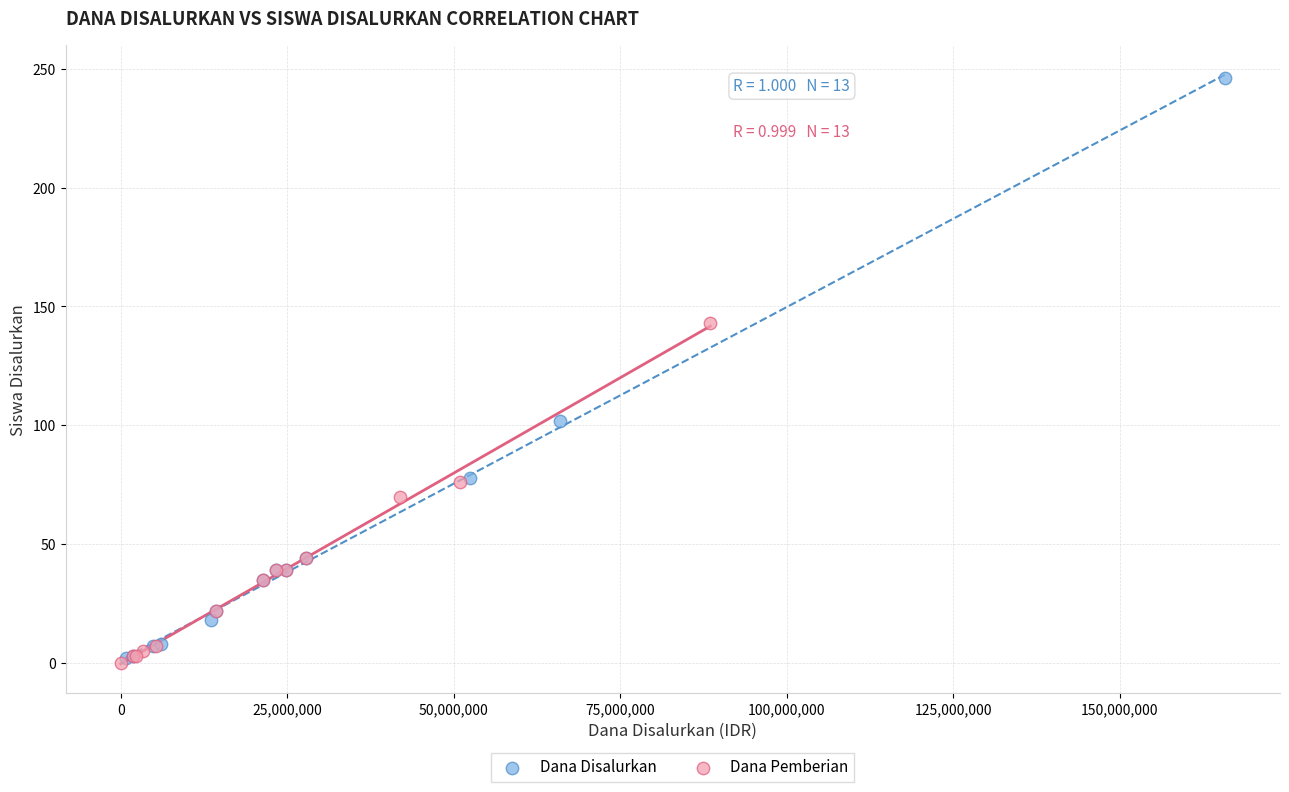

Which series contains the highest Y value?

Dana Disalurkan